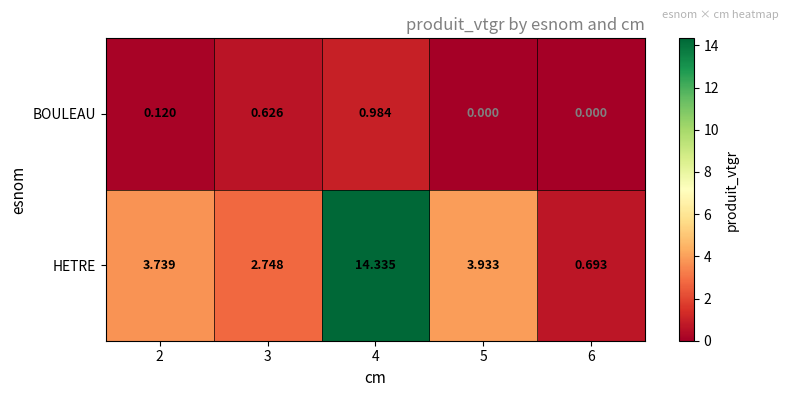

Between 4 and 6, which series saw the biggest shift?

HETRE